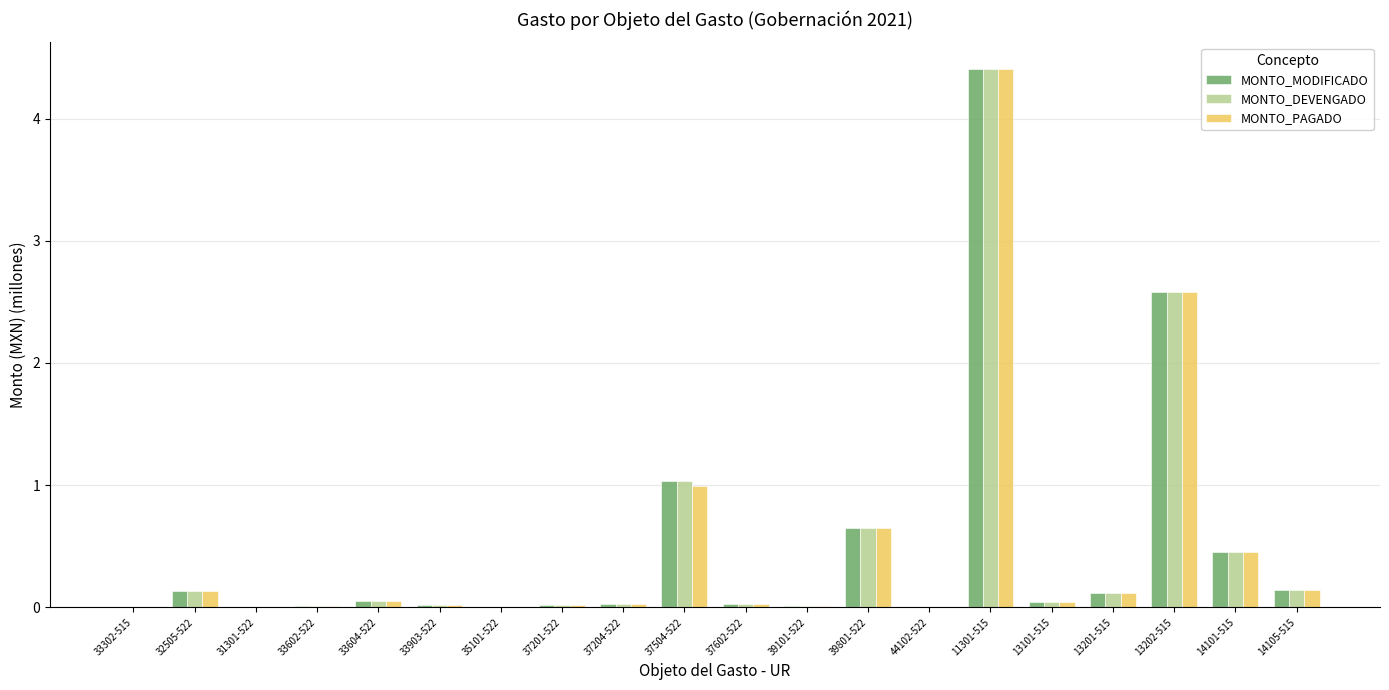

At which category is the sum across all series the highest?

11301-515